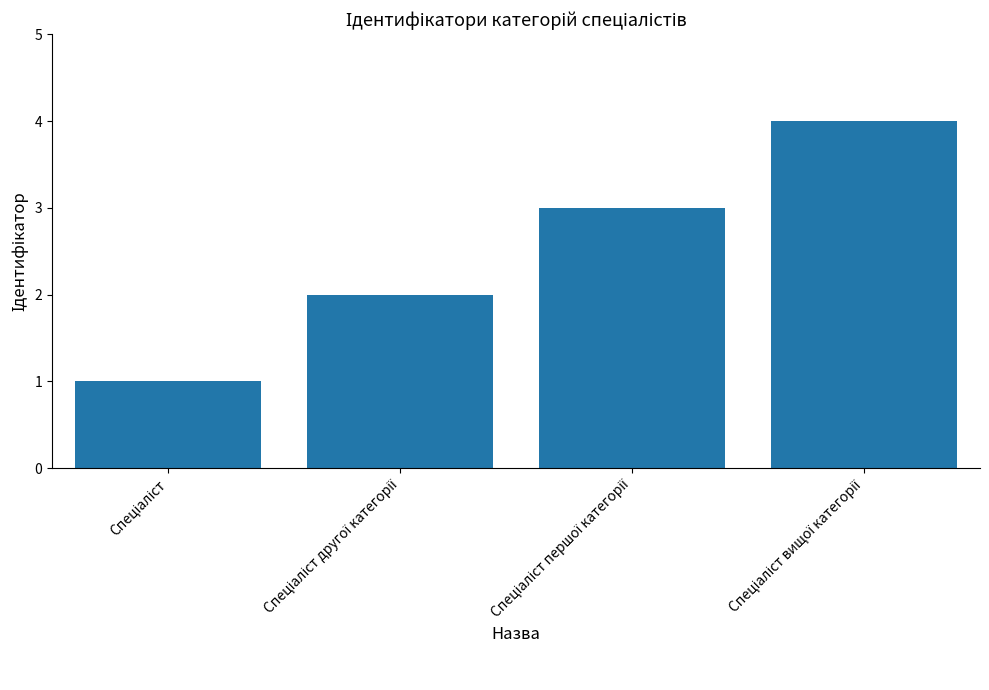

What is the difference between the maximum and minimum values?

3